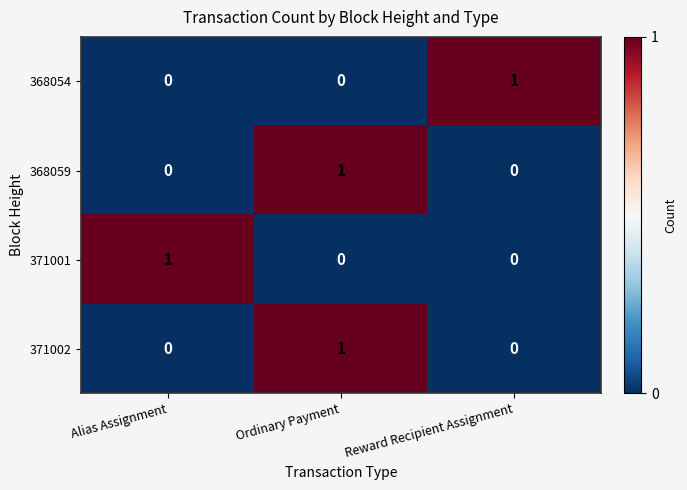

What is the total value across all series at Alias Assignment?

1